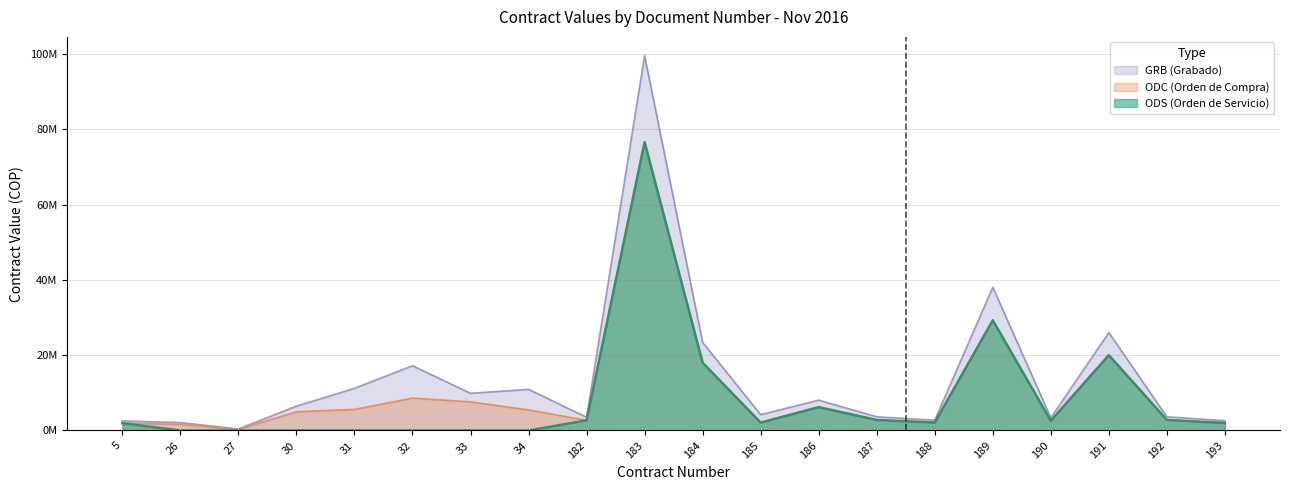

True or false: ODS and EJE intersect in this chart.

False